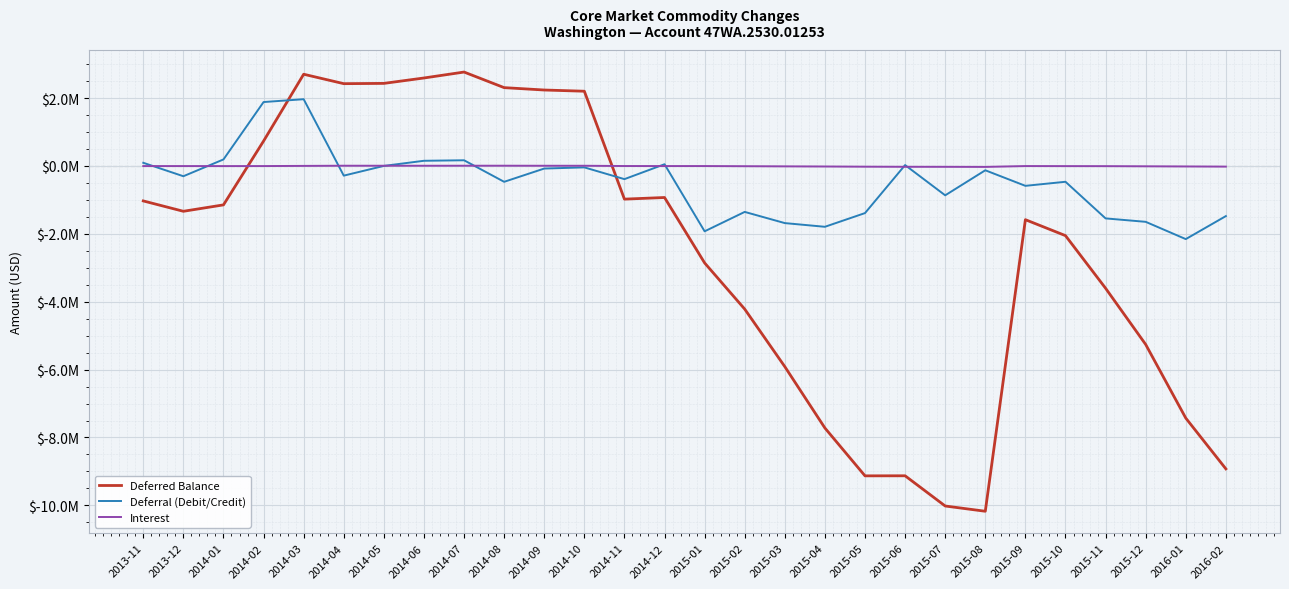

At which category does Deferred Balance reach its first local valley?

2013-12